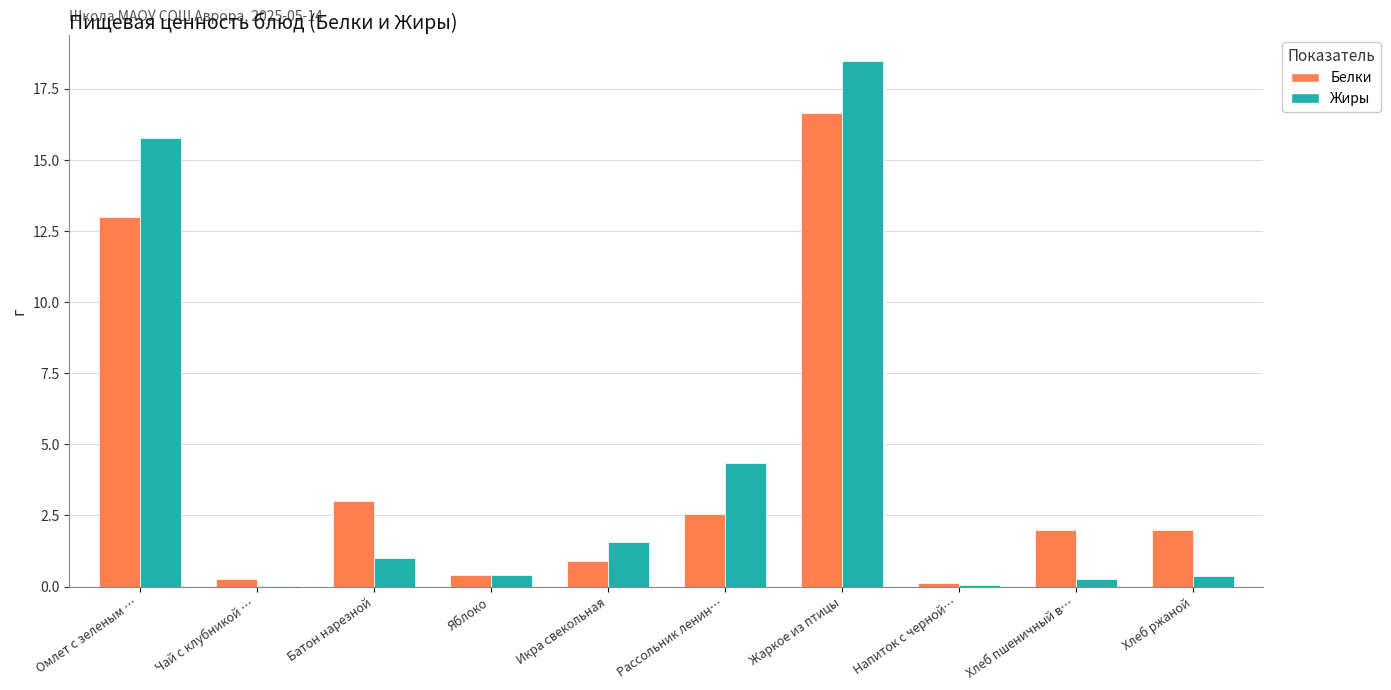

The value of Белки at Рассольник ленин… is 2.6. True or false?

True